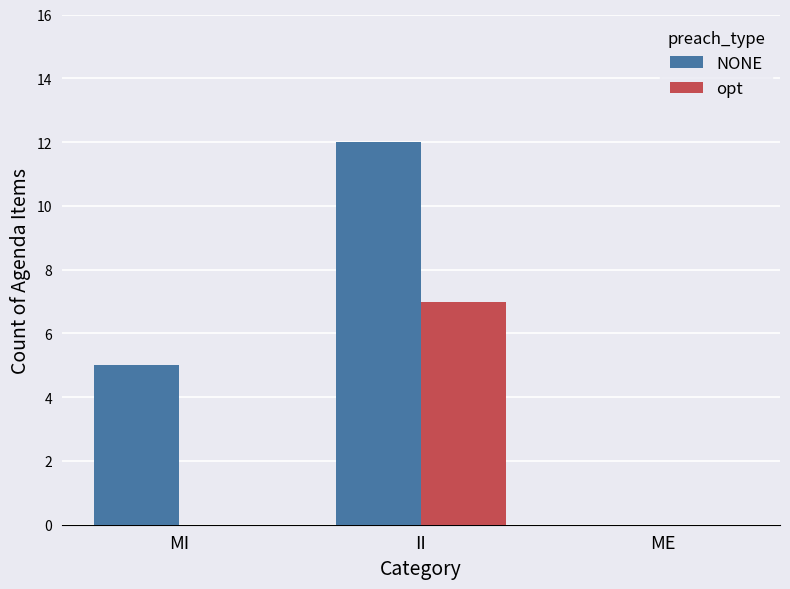

Between II and ME, which series saw the biggest shift?

NONE